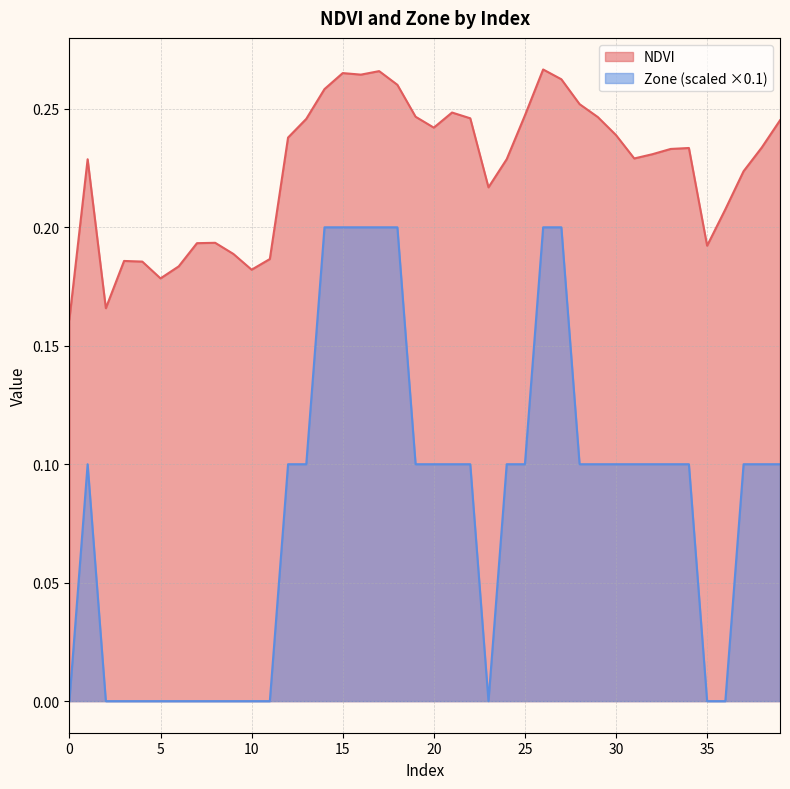

How many categories are shown in the chart?

40